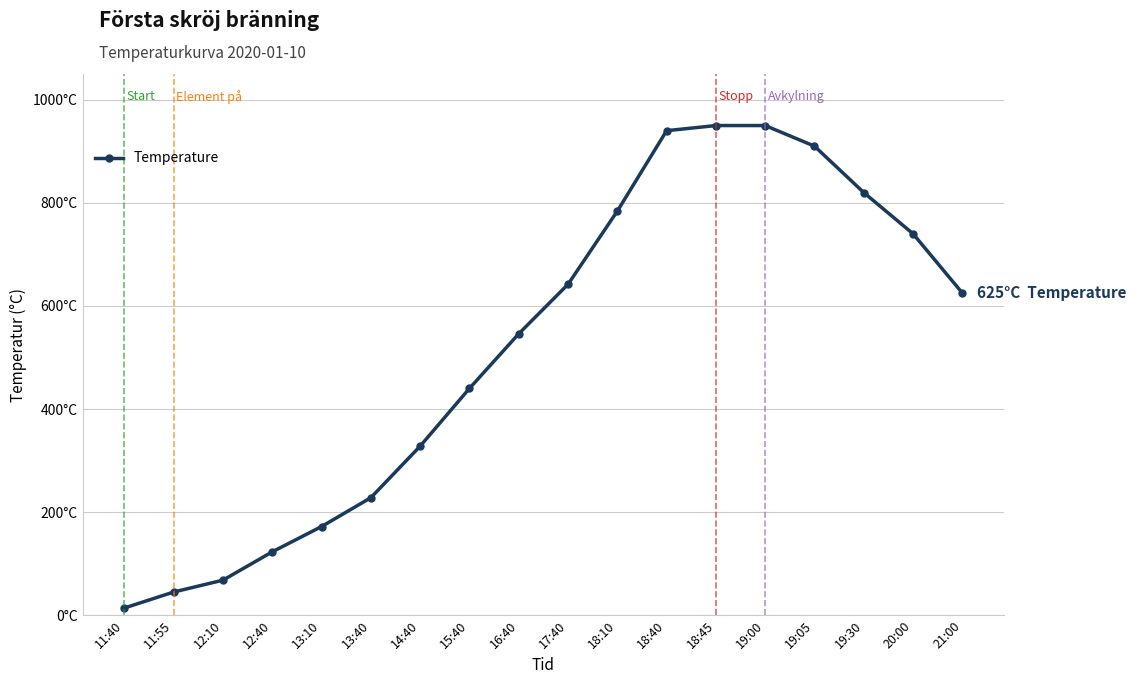

Is this an area chart (filled region under the line)?

No